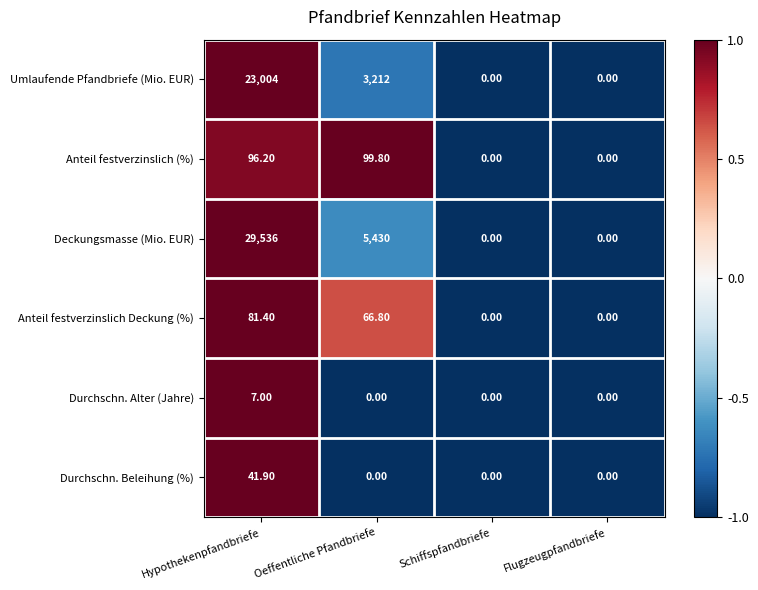

Which category has the highest value across all series?

Hypothekenpfandbriefe